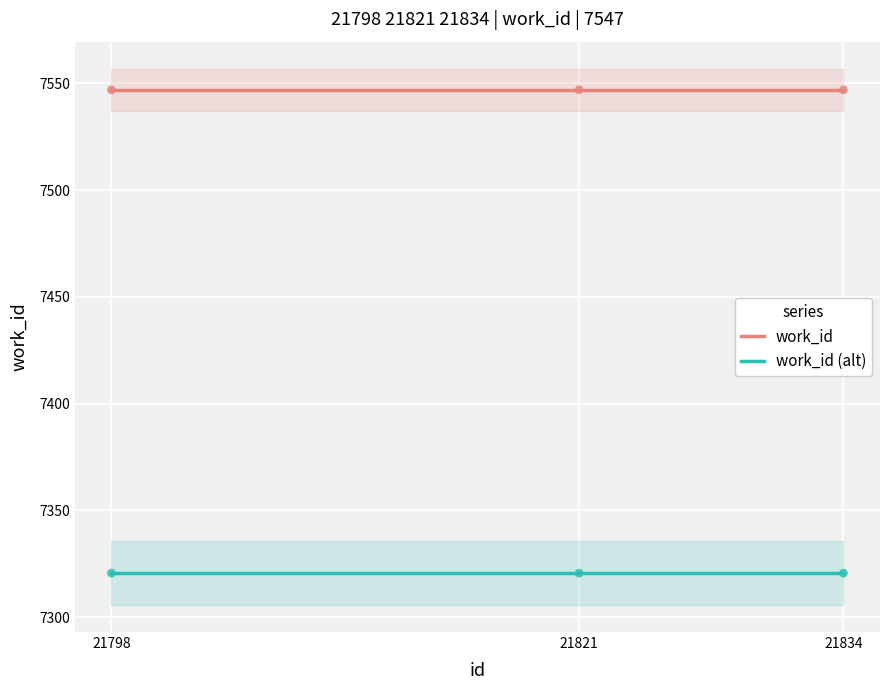

Is the value of work_id (alt) at 21798 greater than the value of work_id at 21834?

No